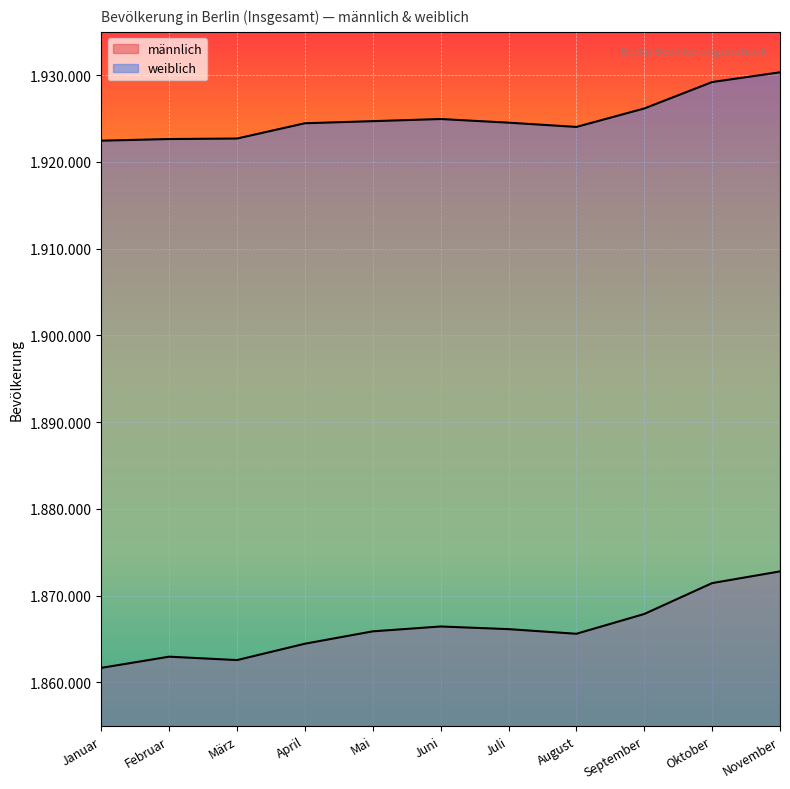

At which category does weiblich reach its first local valley?

August